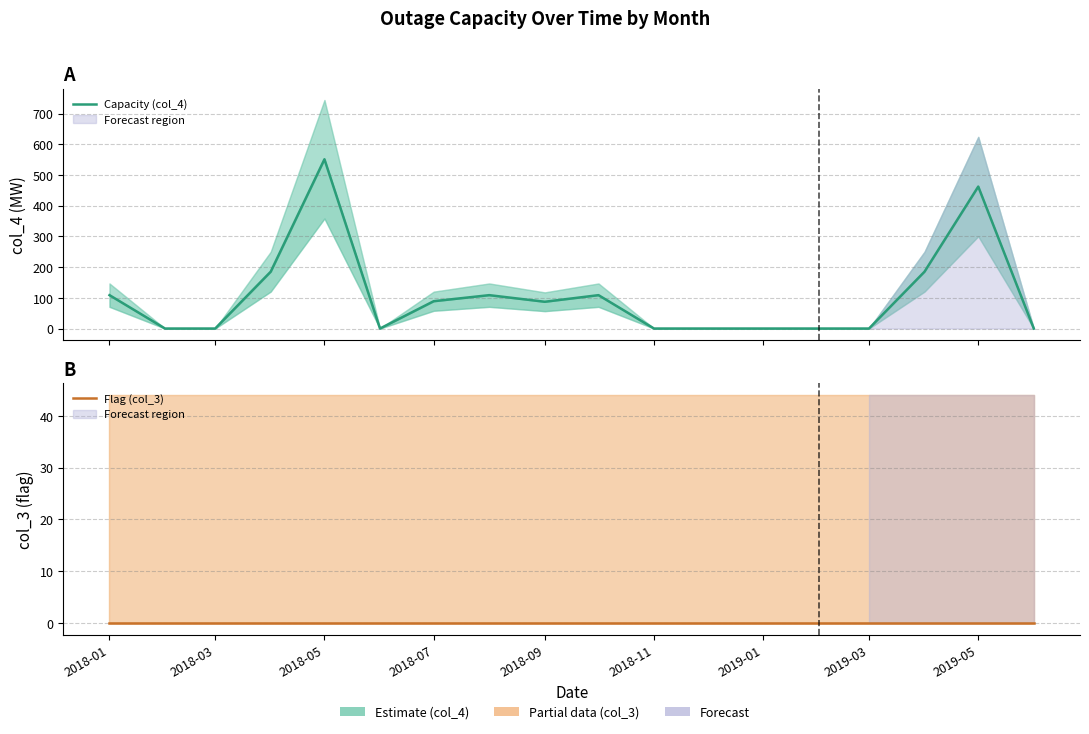

What position from the left is 2019-03?

15